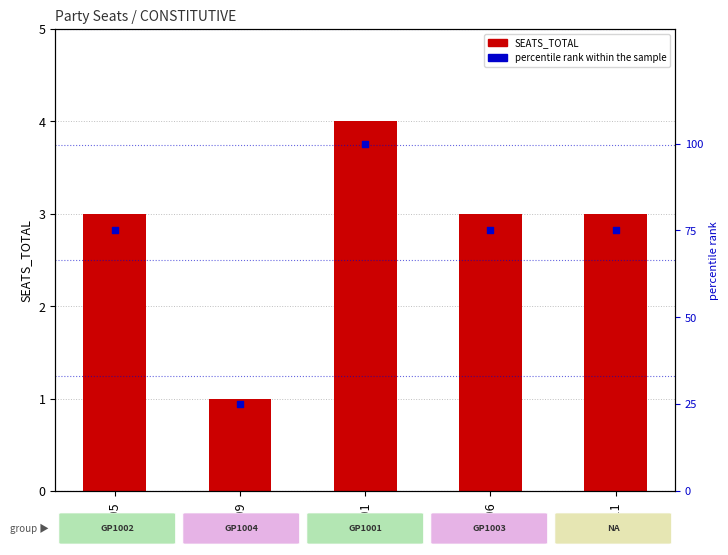

What is the total value across all series at BE11?

78